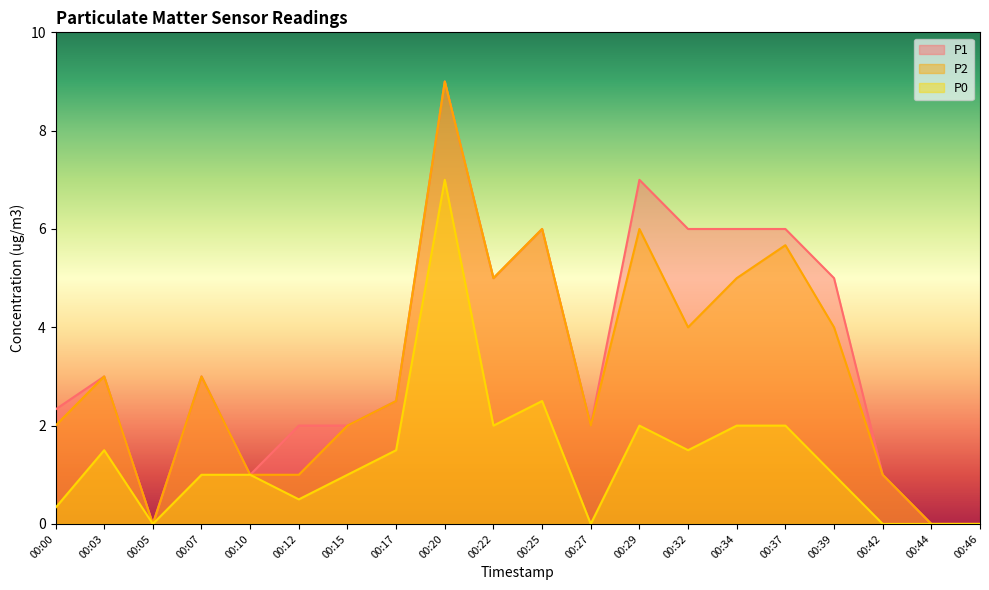

Which series changed the most between 00:27 and 00:34?

P1